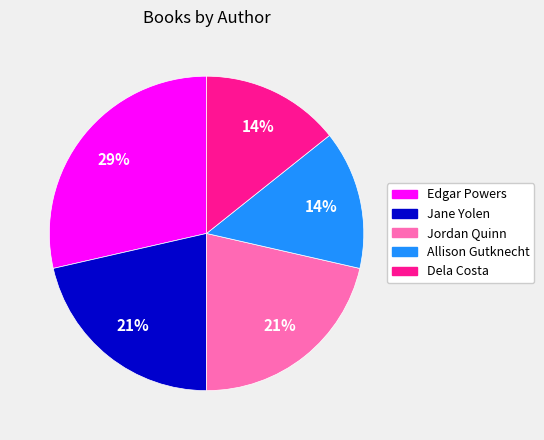

What percentage is the Edgar Powers slice, to the nearest percent?

29%